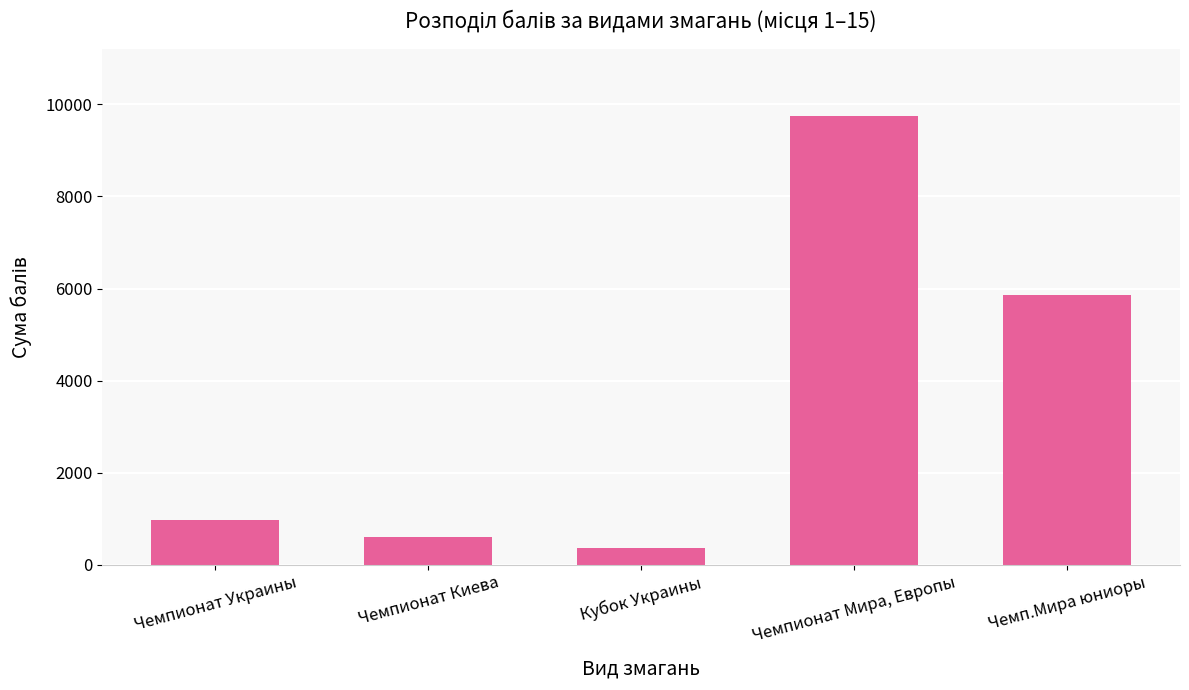

What is the sum of all values?

17535